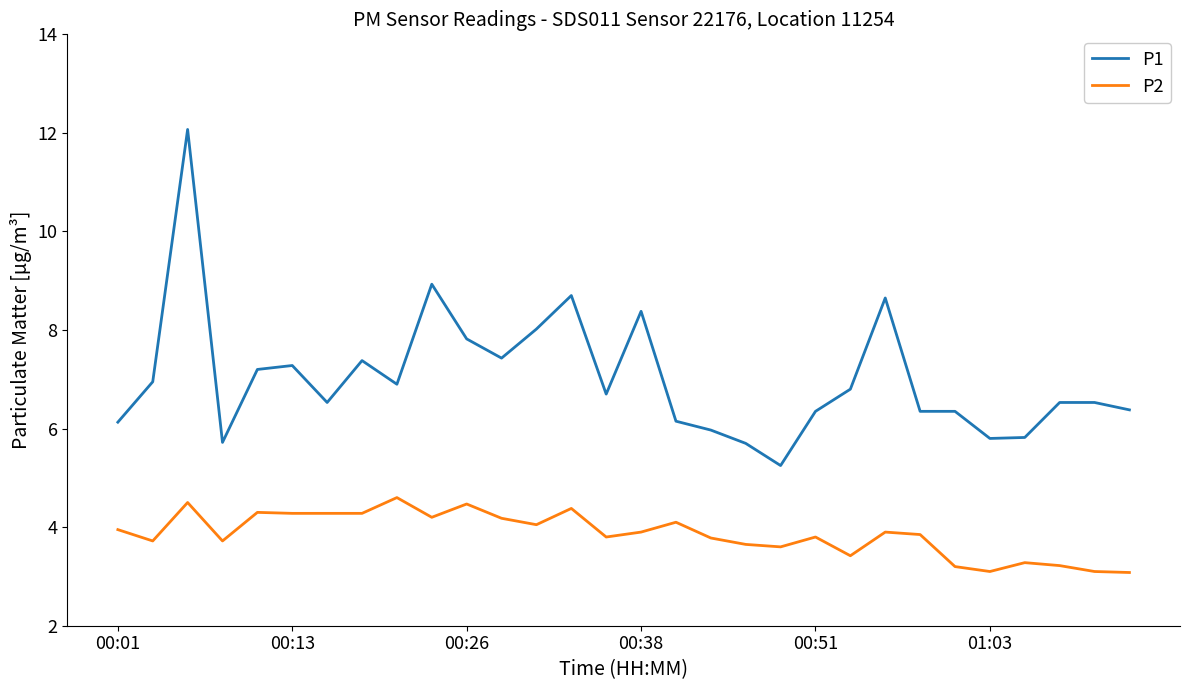

In P2, how many points are higher than both neighbors (excluding endpoints)?

9